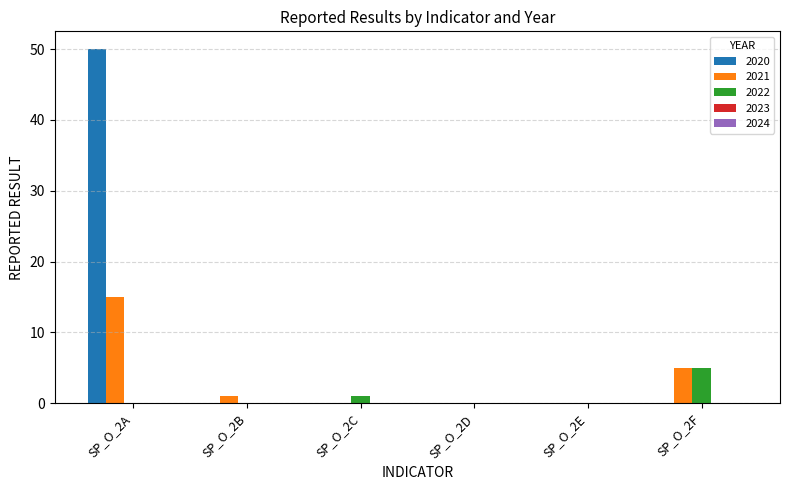

Where is 2021 nearest to the value 7?

SP_O_2F